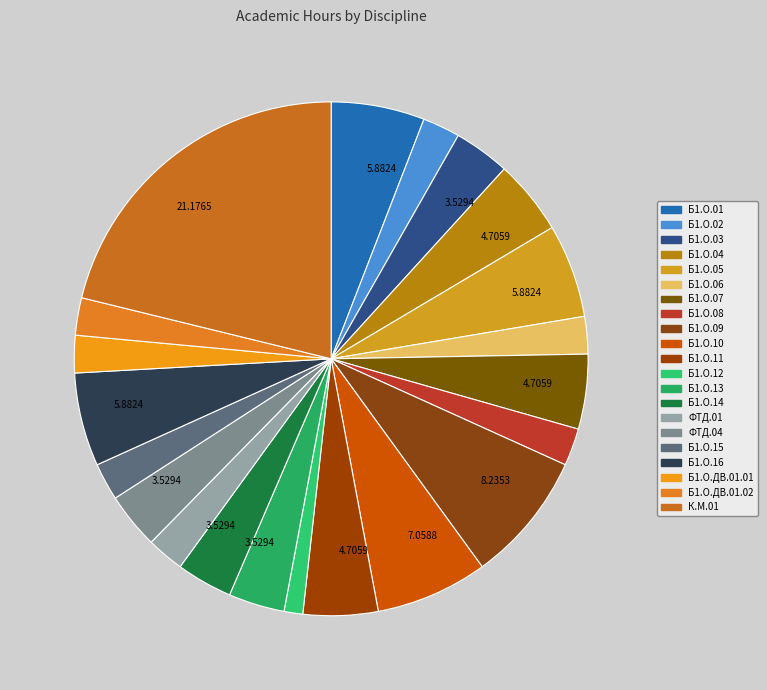

What is the largest slice in the pie chart?

К.М.01